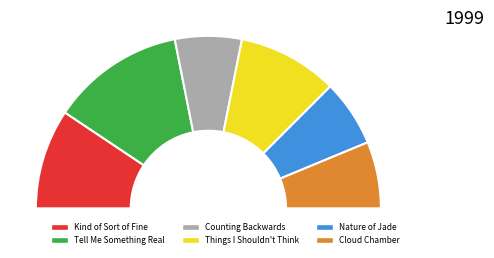

To the nearest percent, what is the combined percentage of Things I Shouldn't Think and Kind of Sort of Fine?

38%